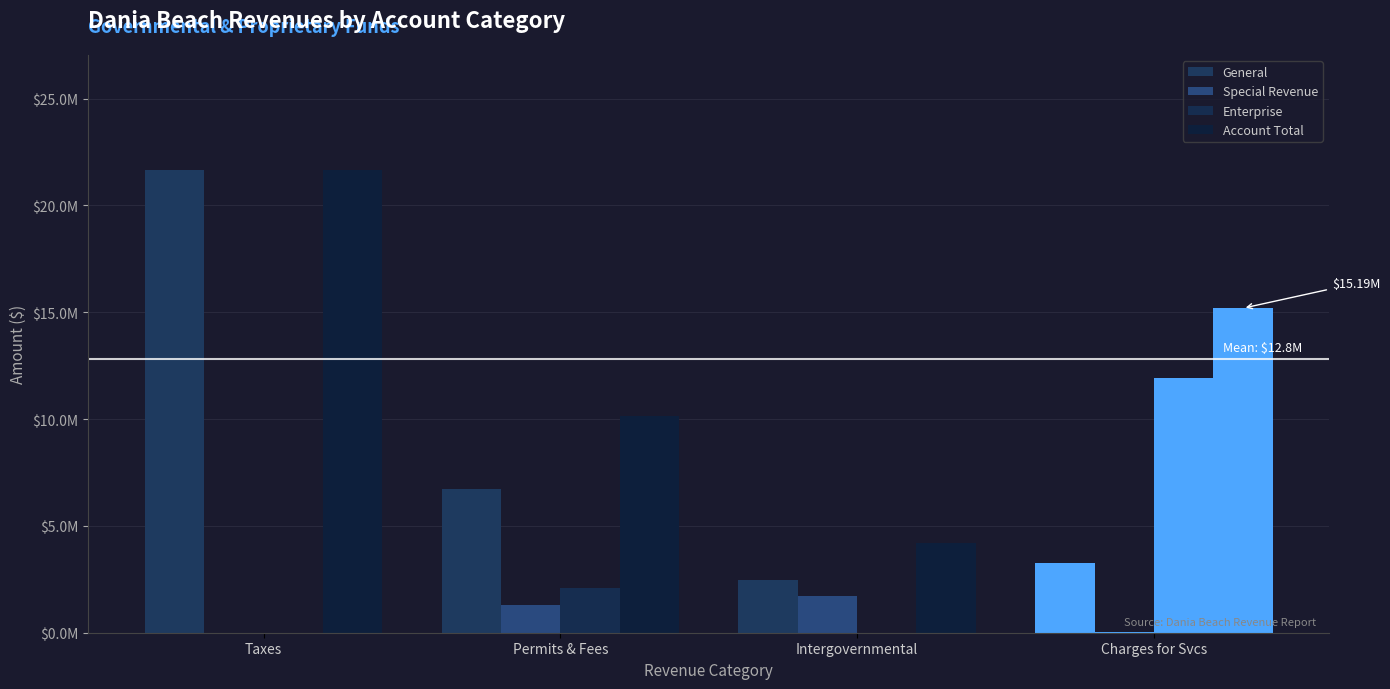

Reading left to right, transcribe all the data shown in this chart.

General: 21641586	6723534	2471430	3250279
Special Revenue: 0	1308097	1736389	27054
Enterprise: 0	2092739	0	11912630
Account Total: 21641586	10124370	4207819	15189963